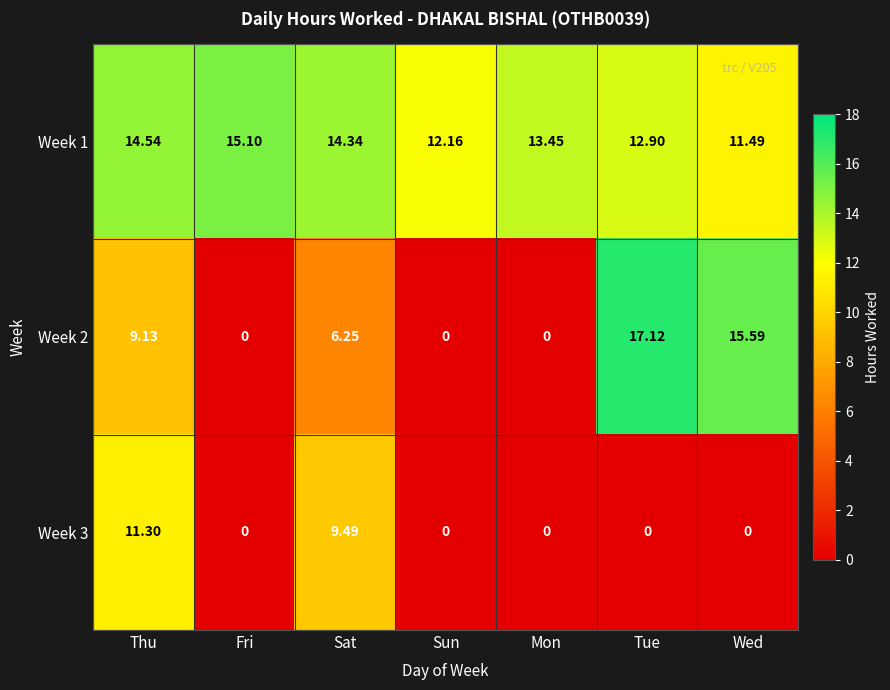

At which label does Week 3 reach its peak?

Thu